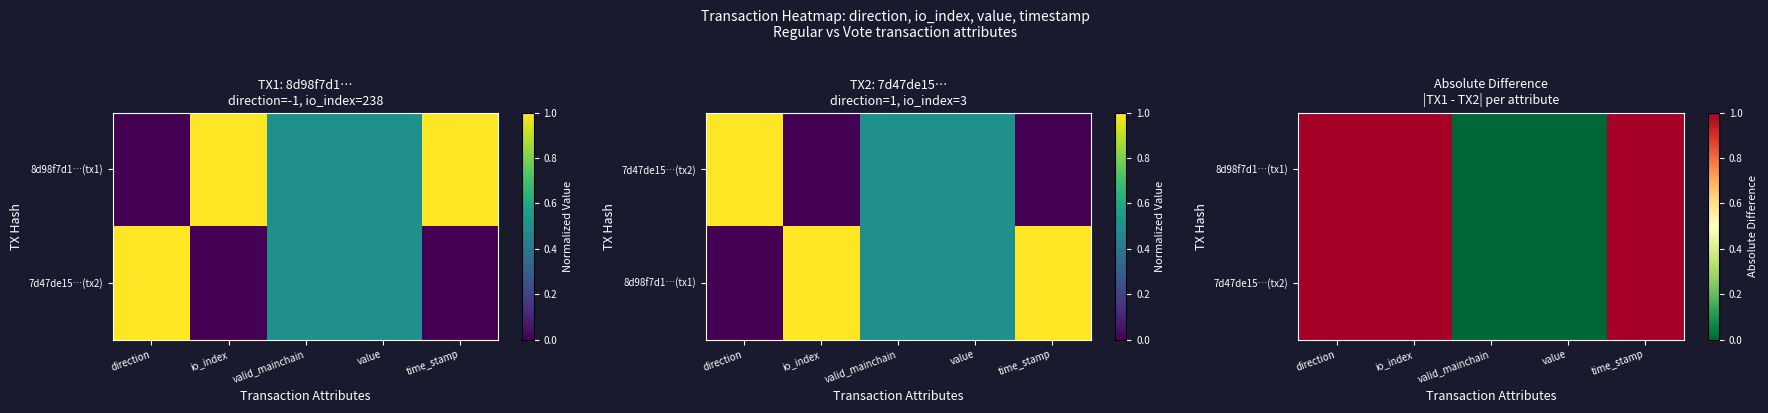

How many distinct data groups are displayed?

2